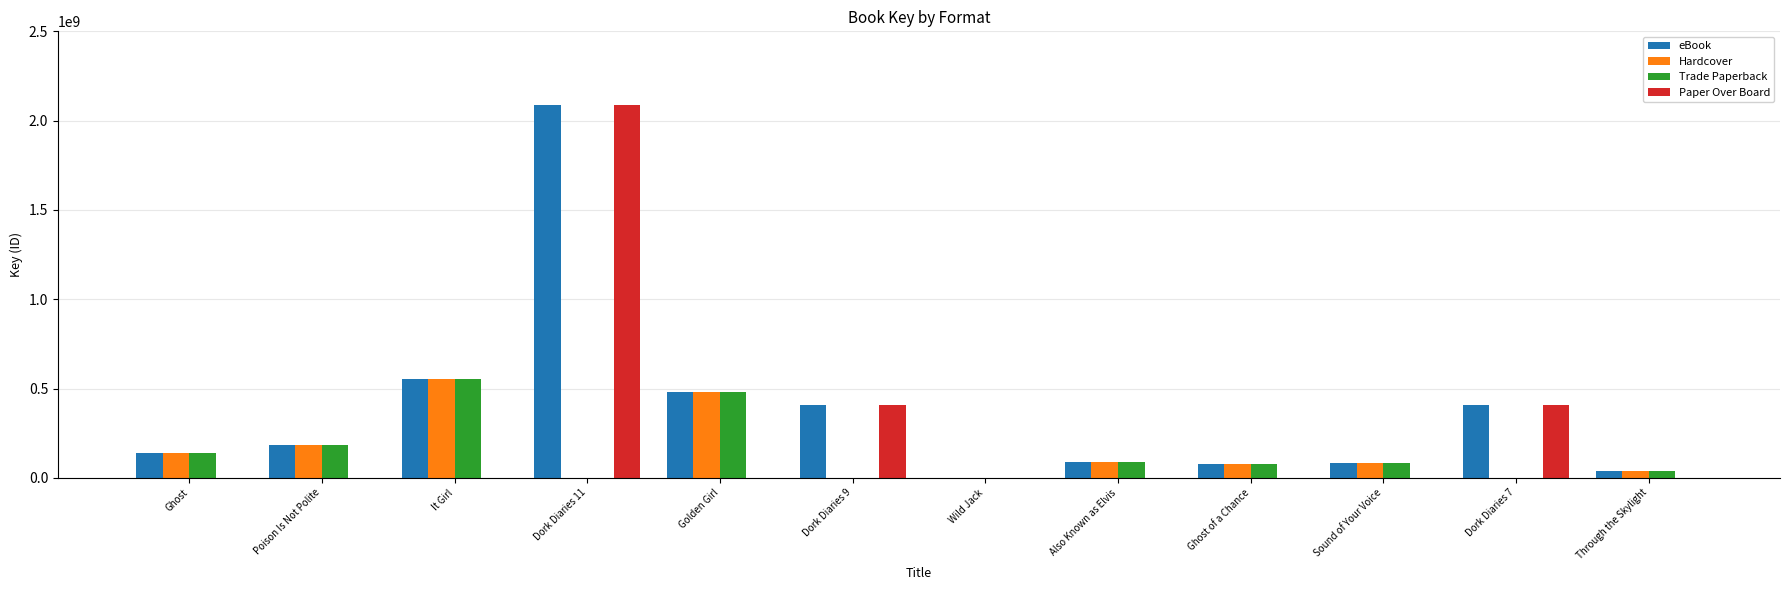

Count the number of categories in the chart.

12